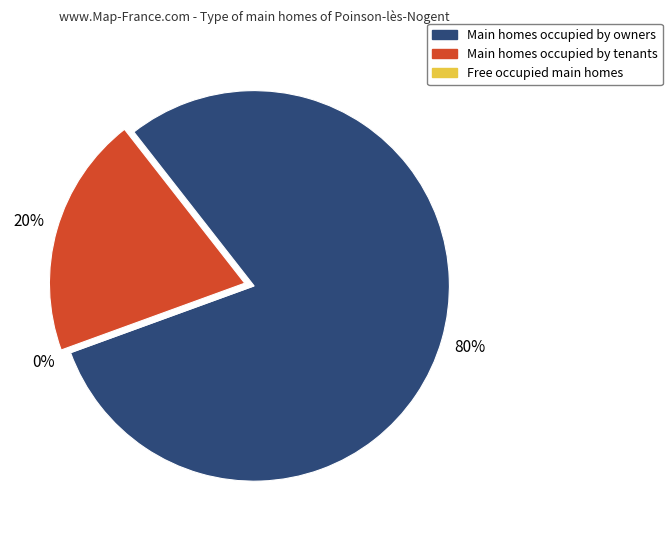

To the nearest percent, what is the average slice percentage?

33%